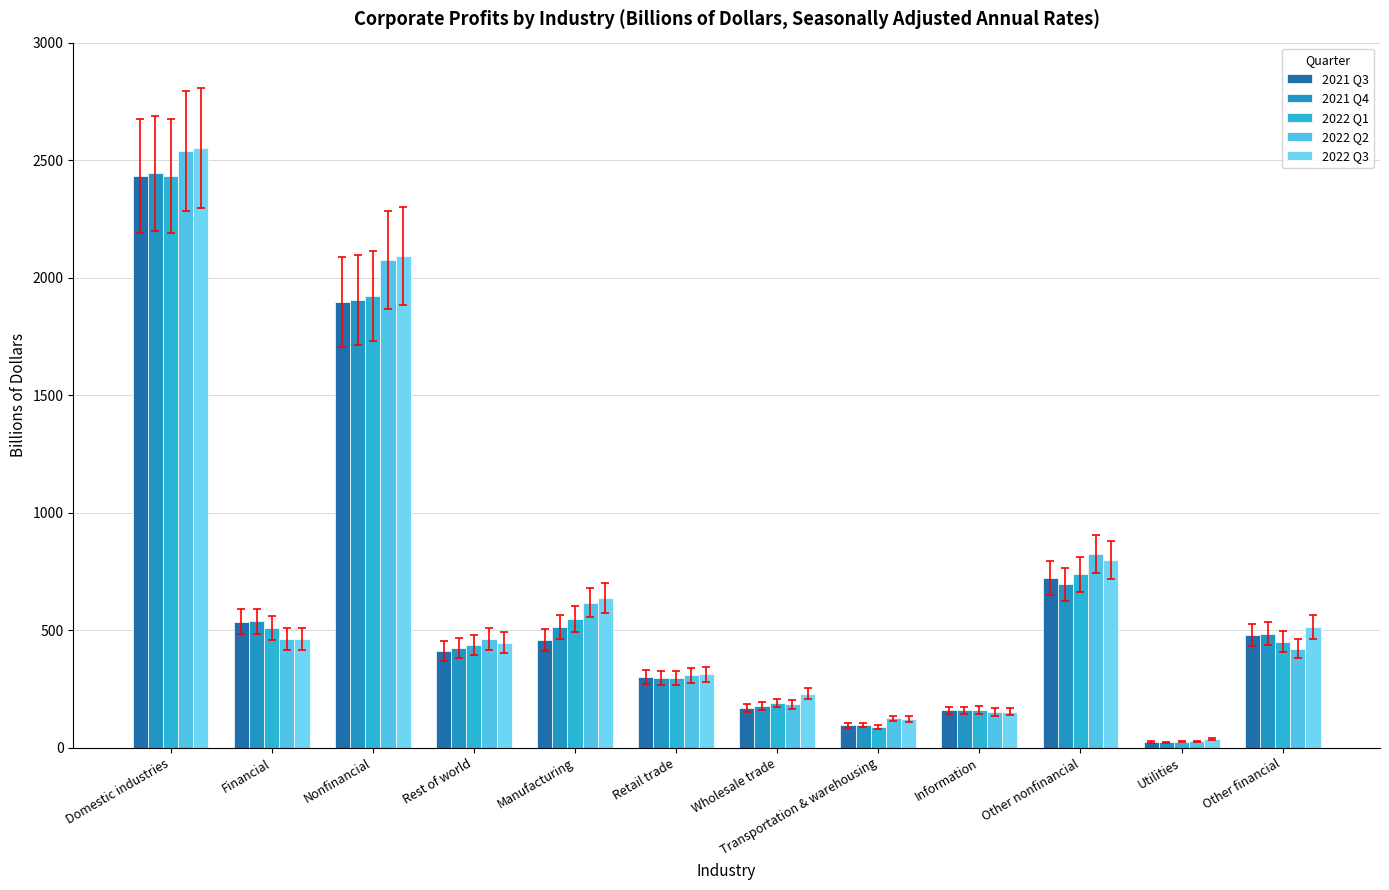

How many bars are there in total?

60